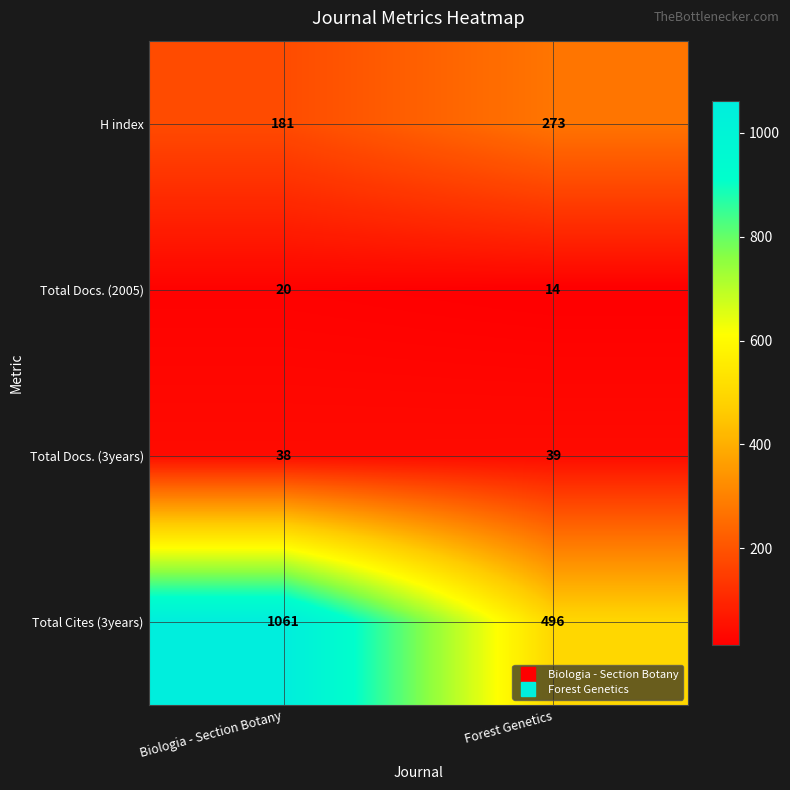

Reading left to right, what are all the values shown in this chart?

H index: 181	273
Total Docs. (2005): 20	14
Total Docs. (3years): 38	39
Total Cites (3years): 1061	496